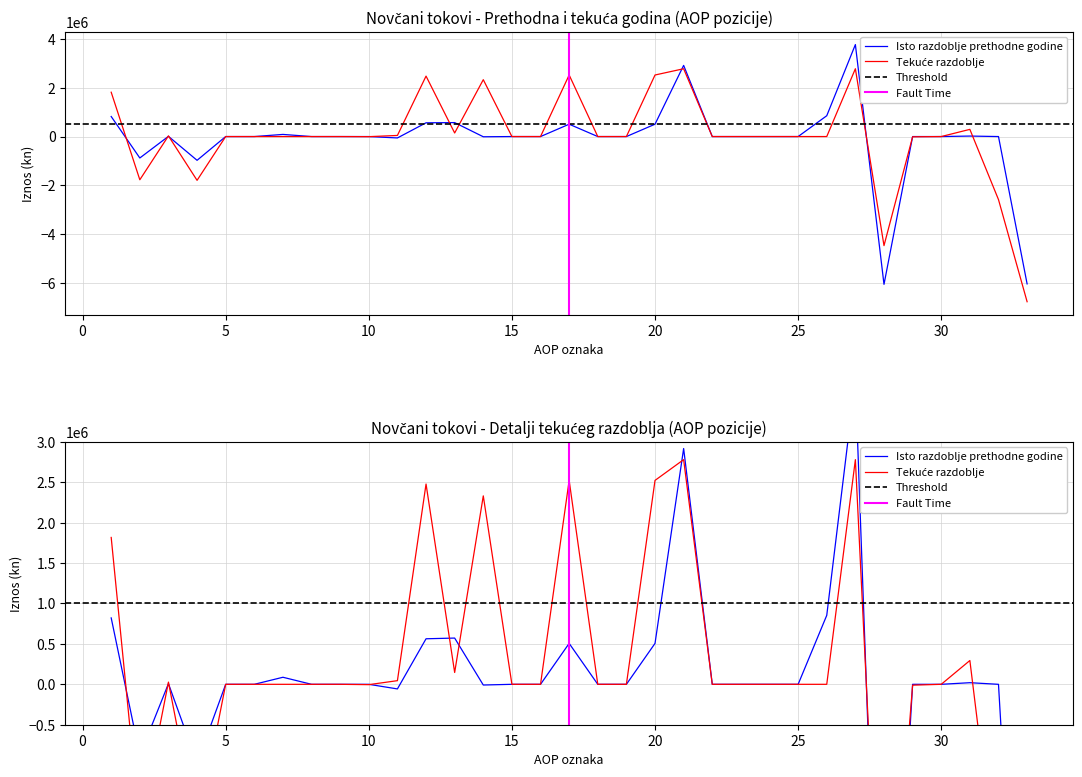

How many values in the Tekuće razdoblje series exceed 0?

11